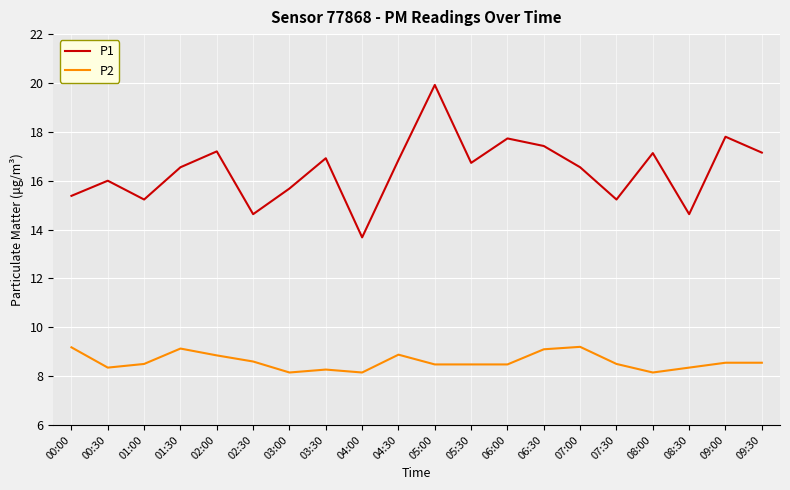

Read the P2 value at 02:30.

8.6